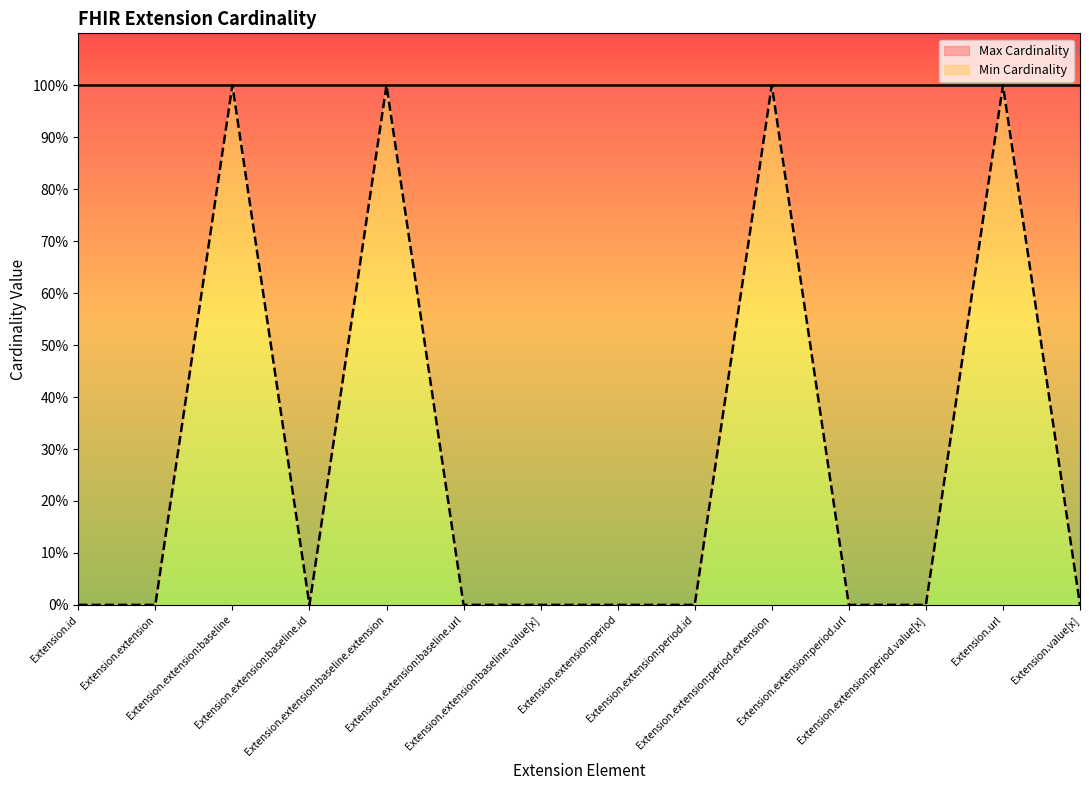

List the labels in order of value, smallest first.

Extension.id, Extension.extension, Extension.extension:baseline.id, Extension.extension:baseline.url, Extension.extension:baseline.value[x], Extension.extension:period, Extension.extension:period.id, Extension.extension:period.url, Extension.extension:period.value[x], Extension.value[x], Extension.extension:baseline, Extension.extension:baseline.extension, Extension.extension:period.extension, Extension.url